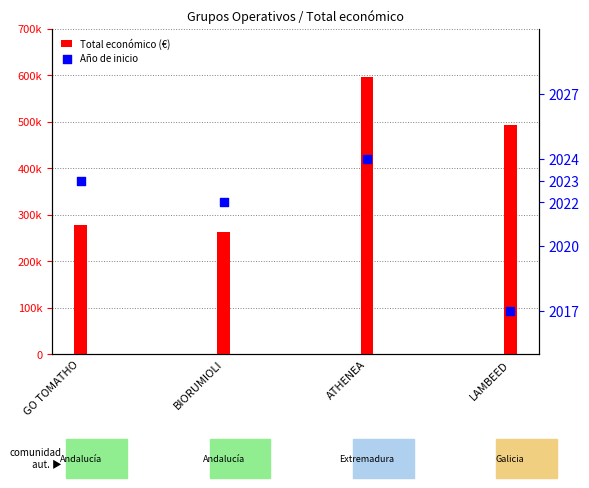

Which series has the widest spread of Y values?

Total económico (€)